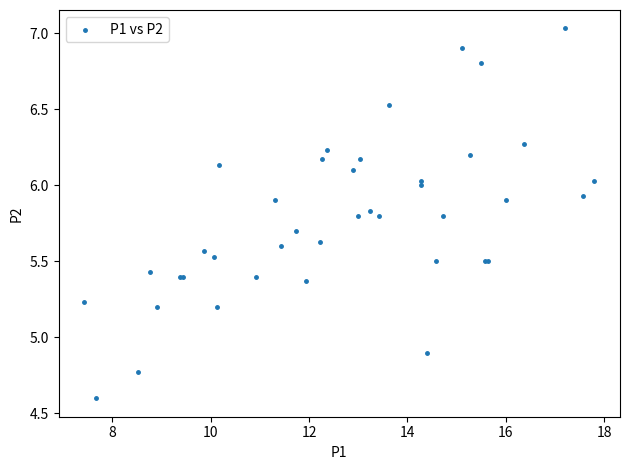

What Y value in the scatter plot is closest to 5?

4.9